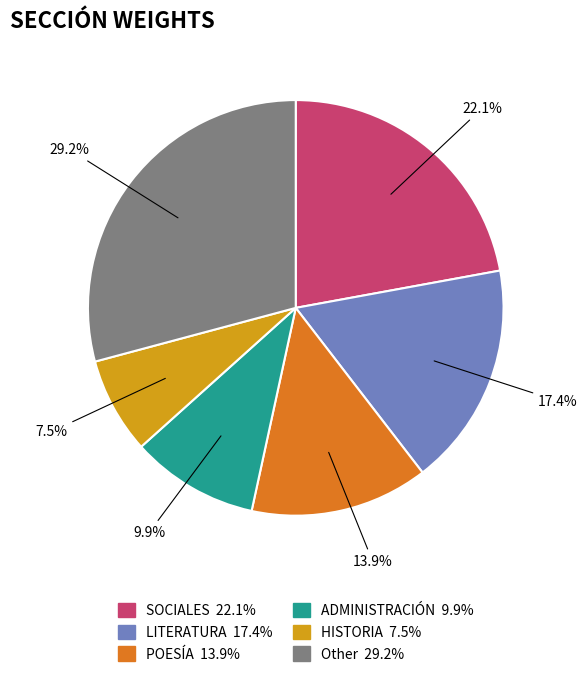

Does any single category account for the majority?

No